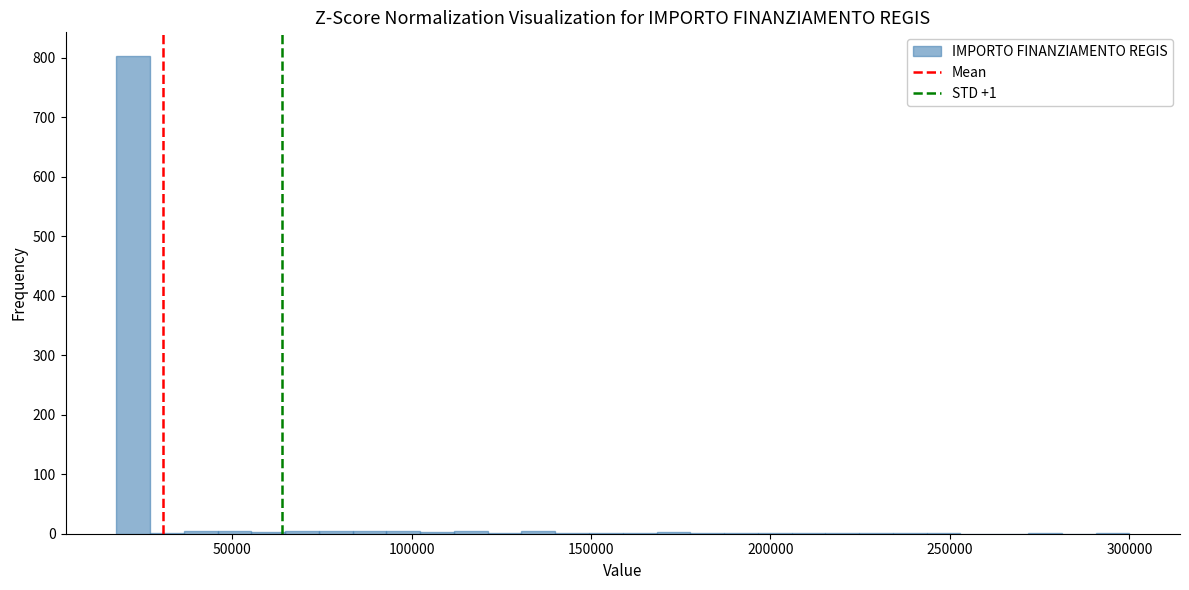

Around what value on the x-axis is the tallest bar? Give the approximate position of its centre, as read against the axis.

20000